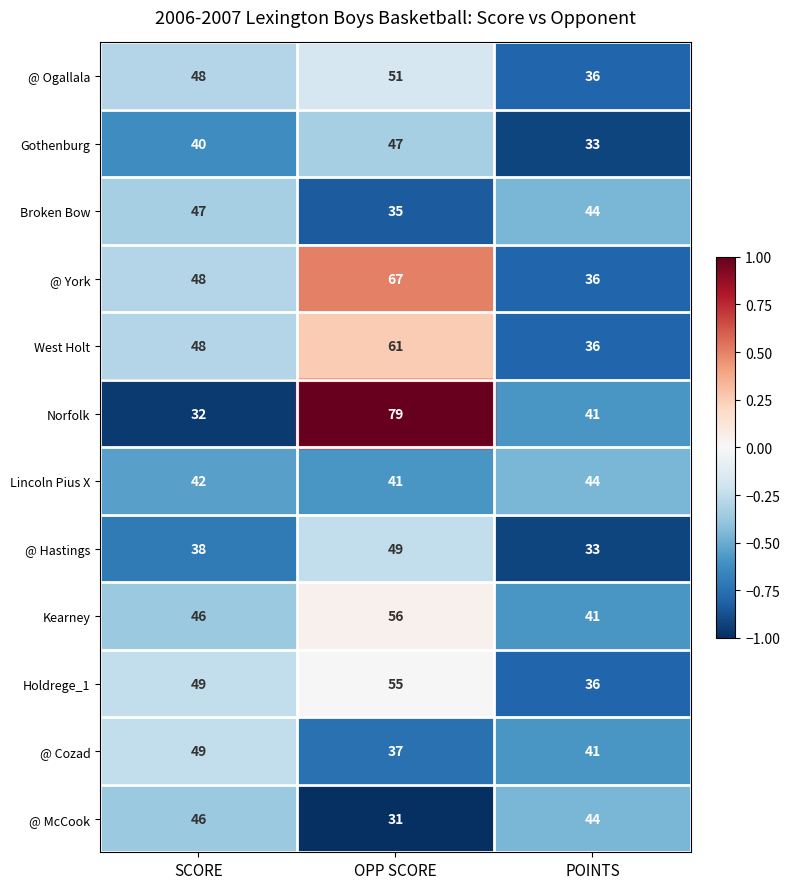

Which label corresponds to the largest value in the chart?

OPP SCORE